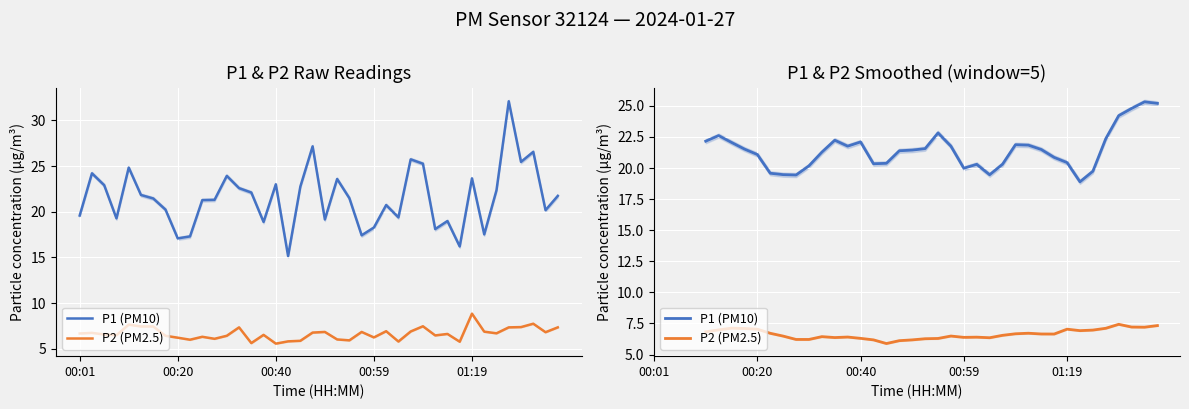

True or false: P1 (PM10) and P2 (PM2.5) cross at least once.

False